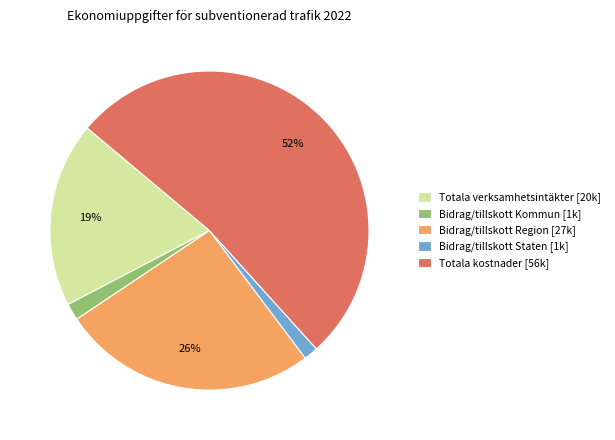

To the nearest percent, what is the combined percentage of Bidrag/tillskott Staten and Totala verksamhetsintäkter?

20%